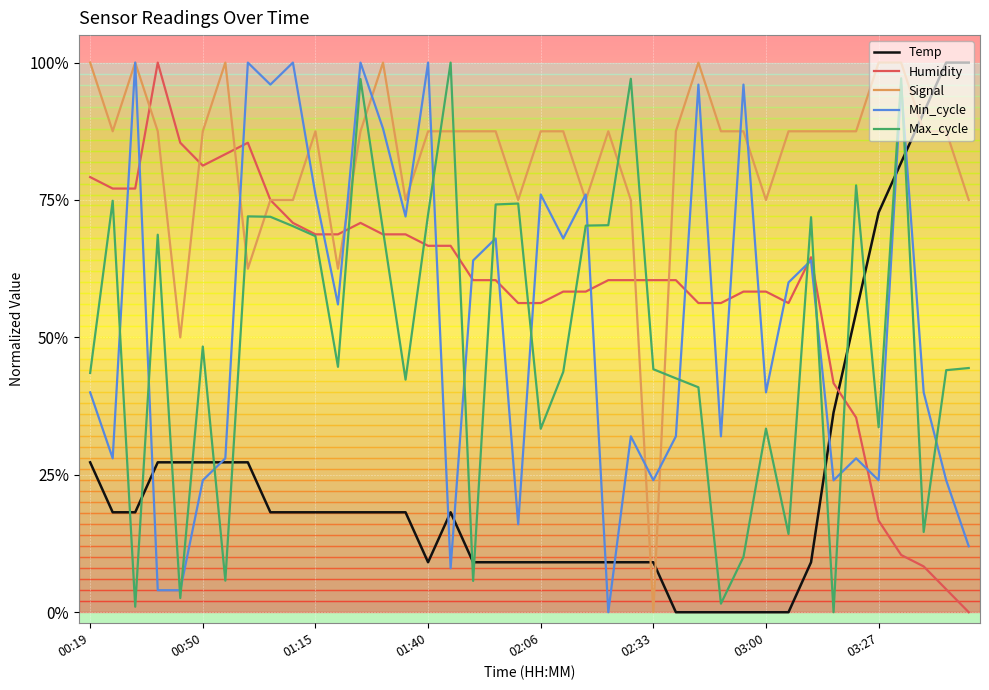

Which series ends up on top after the final intersection of Signal and Max_cycle?

Signal